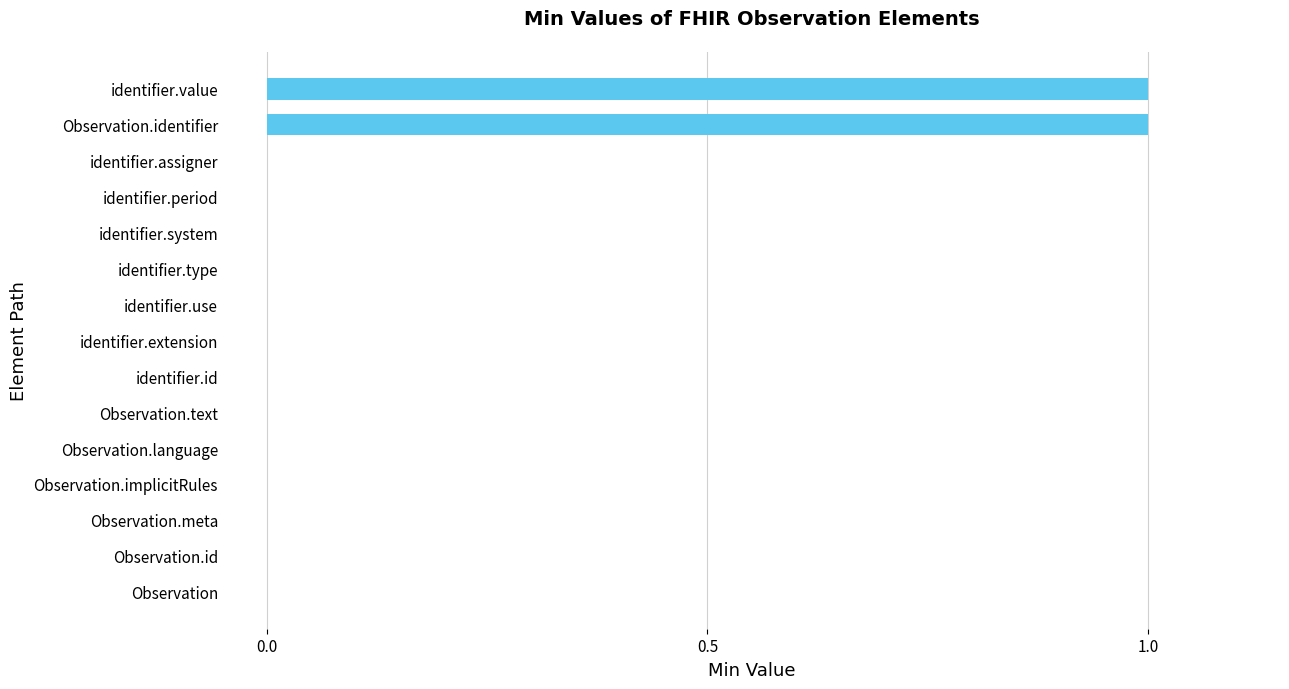

What is the change in value from identifier.id to Observation.identifier?

+1